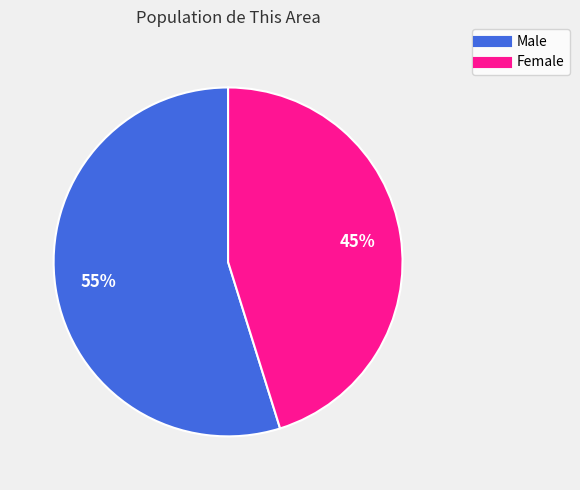

Is there any slice that represents more than half of the pie?

Yes